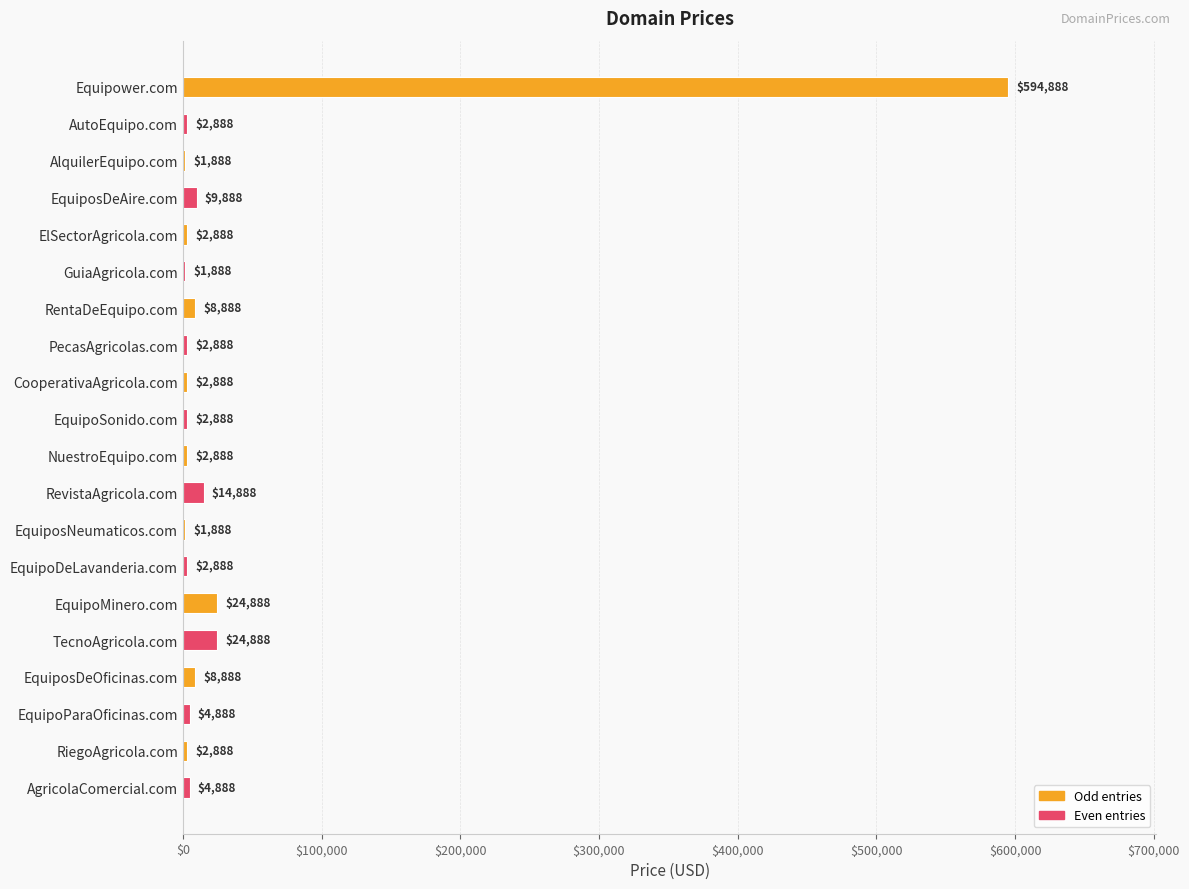

The value at Equipower.com is 594888. True or false?

True